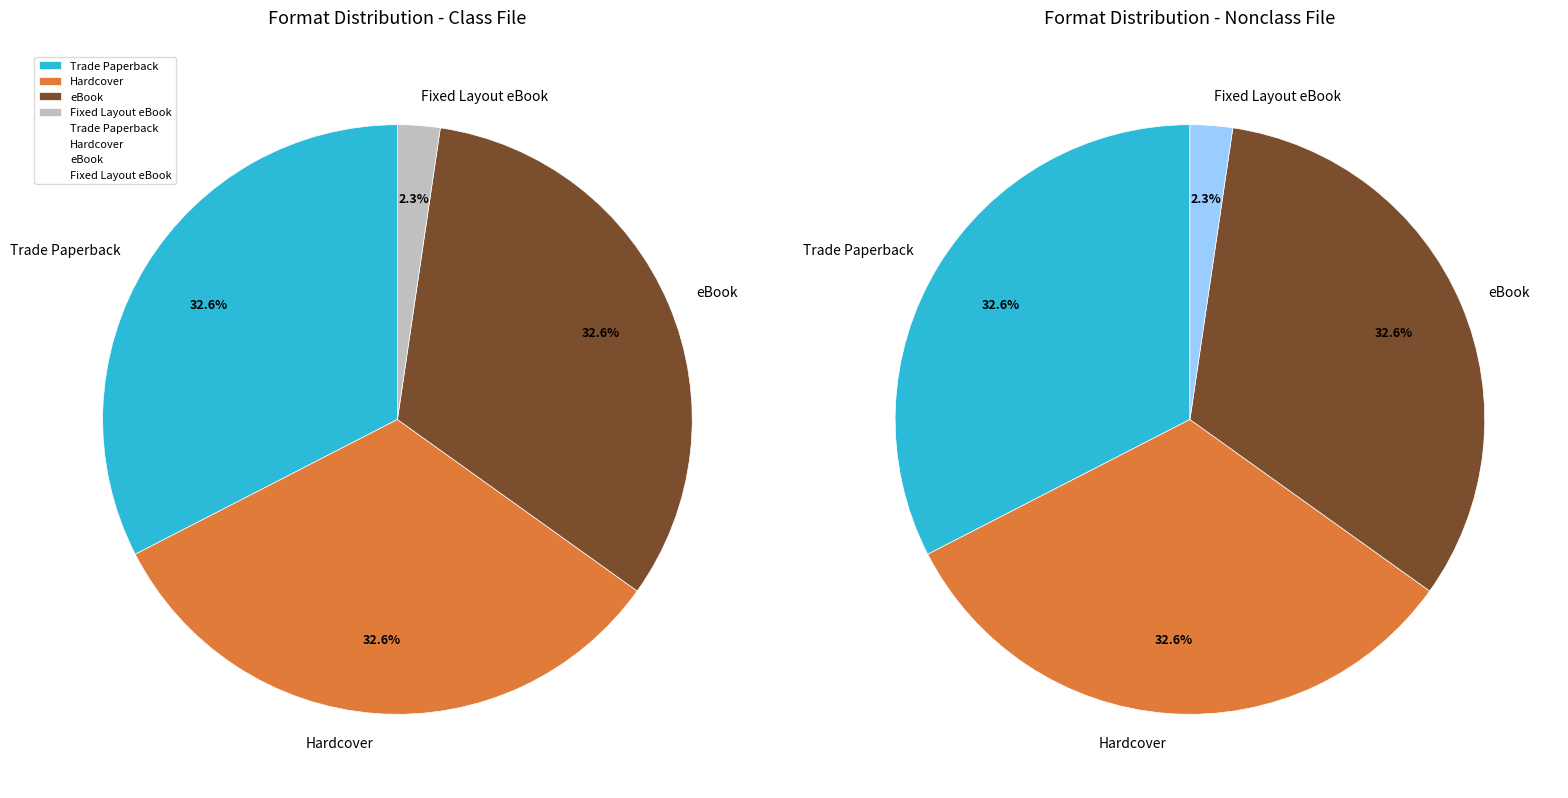

To the nearest percent, what is the average slice percentage?

25%